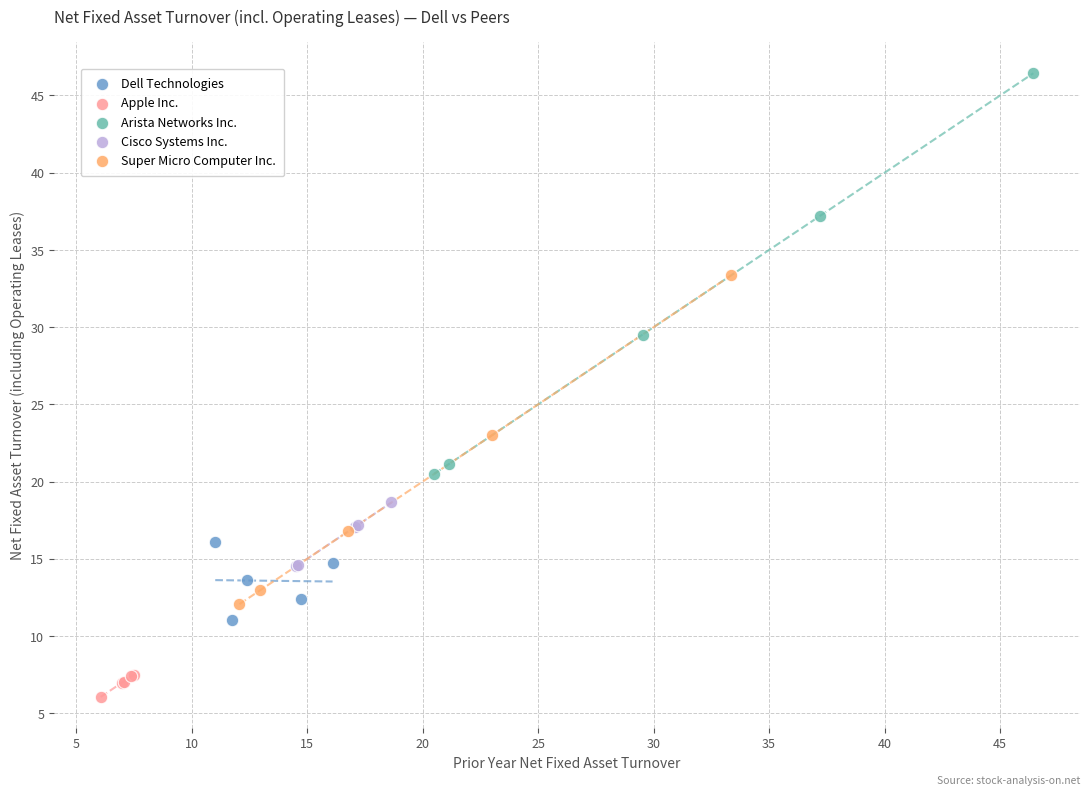

Which series has the largest Y range (max minus min)?

Arista Networks Inc.